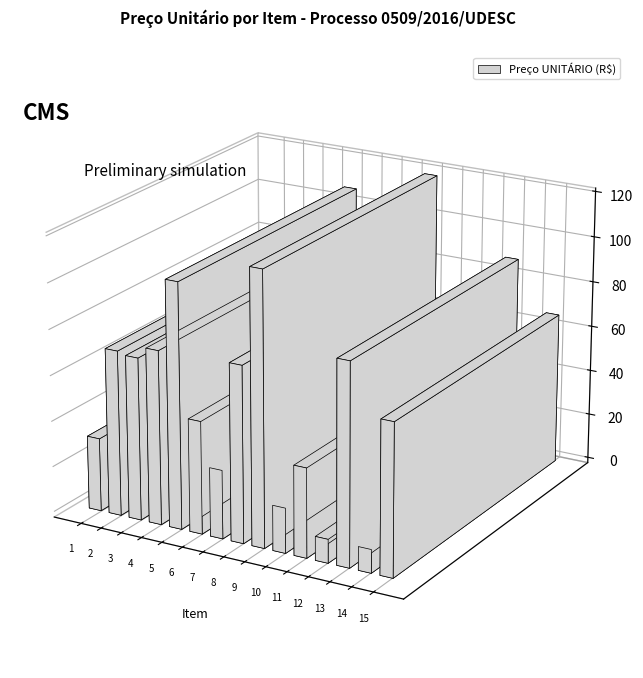

How many bars are there in total?

15